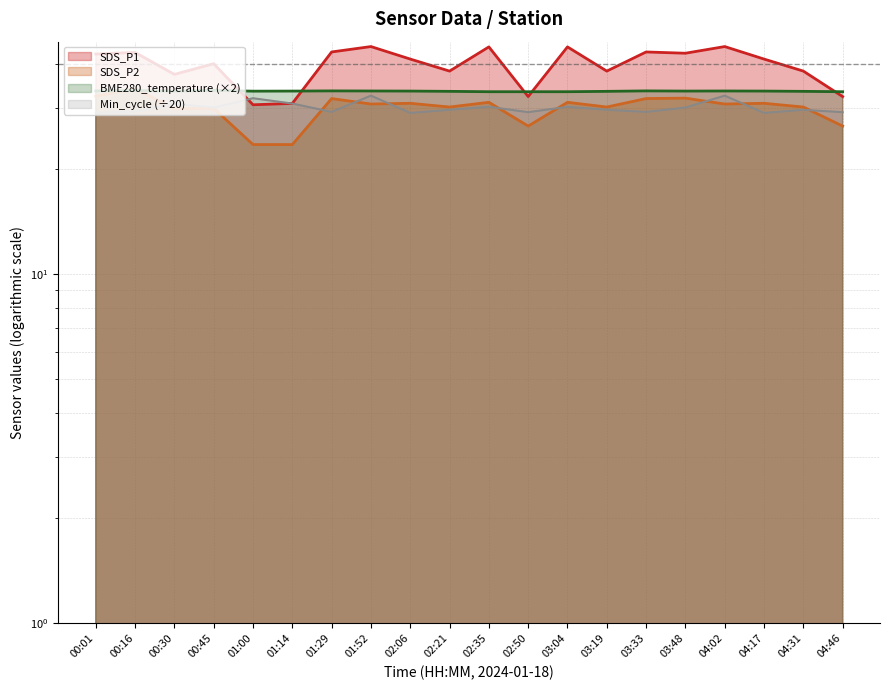

Is it true that SDS_P1 equals 44.9 at 01:52?

True